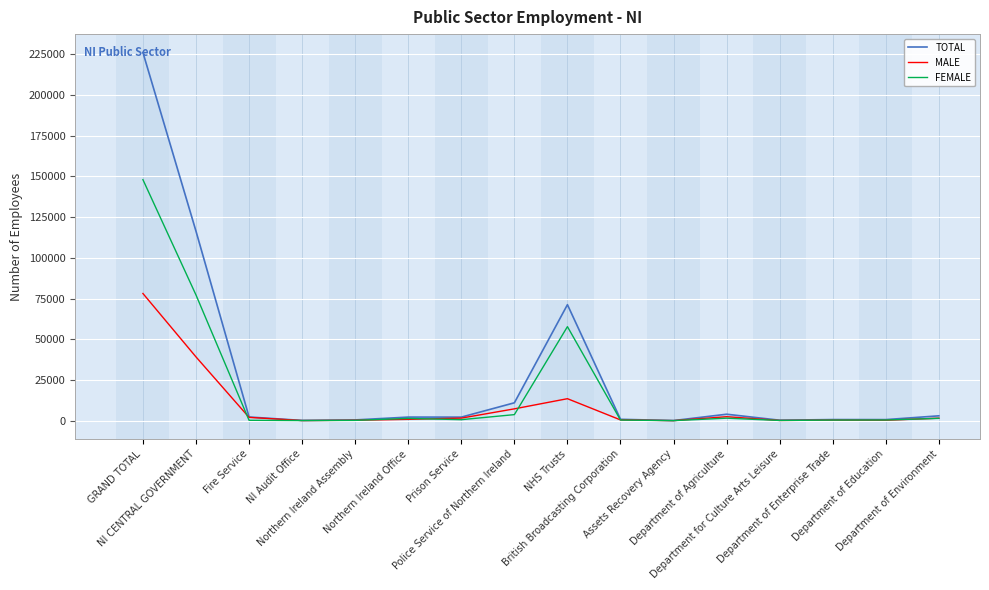

What is the difference between the highest and lowest values at Department of Enterprise Trade?

351